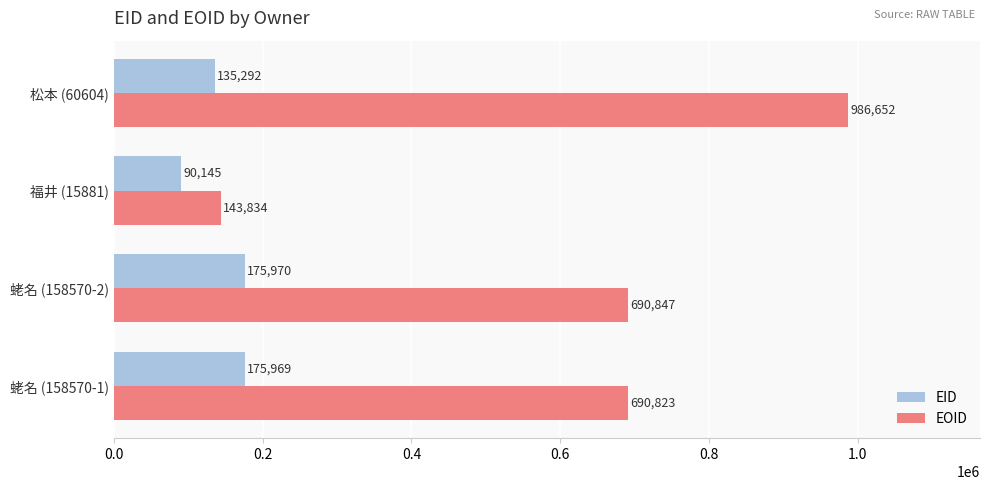

The value of EID at 松本 (60604) is 135292. True or false?

True